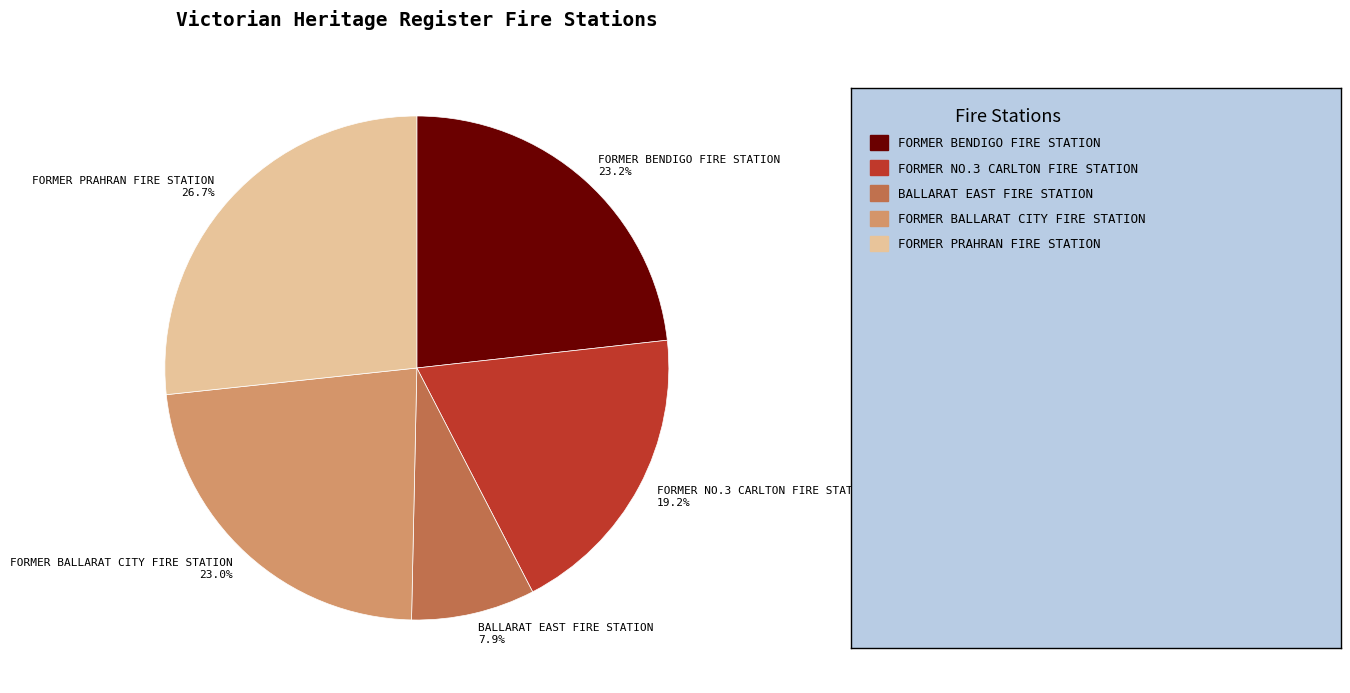

What percentage is NOT represented by BALLARAT EAST FIRE STATION?

92.1%